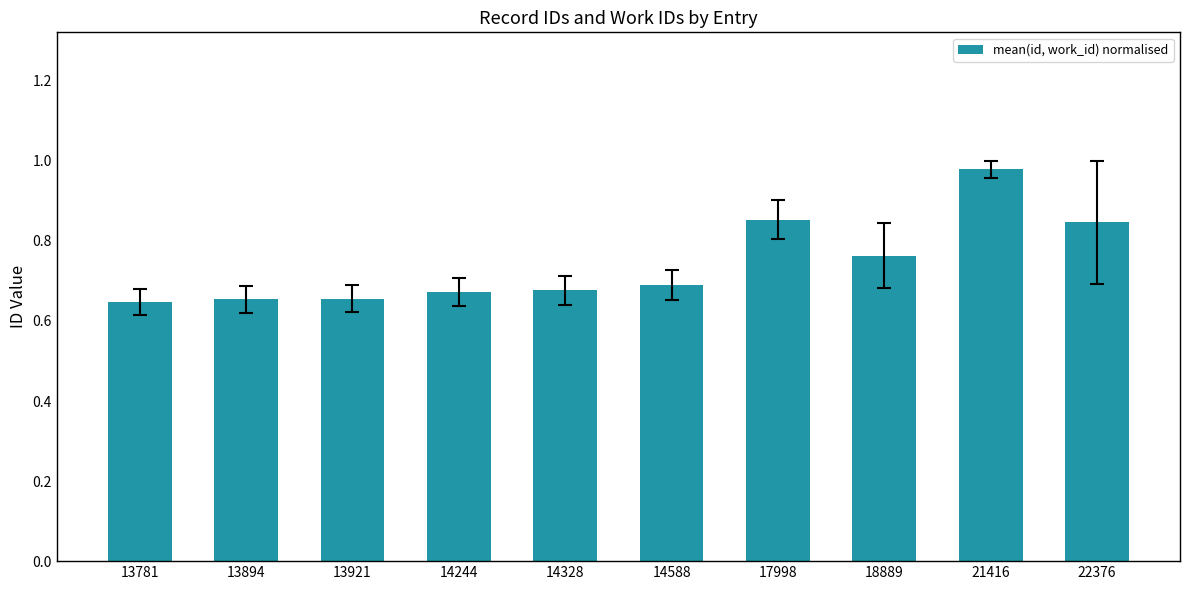

What is the change in value from 14588 to 18889?

+0.1